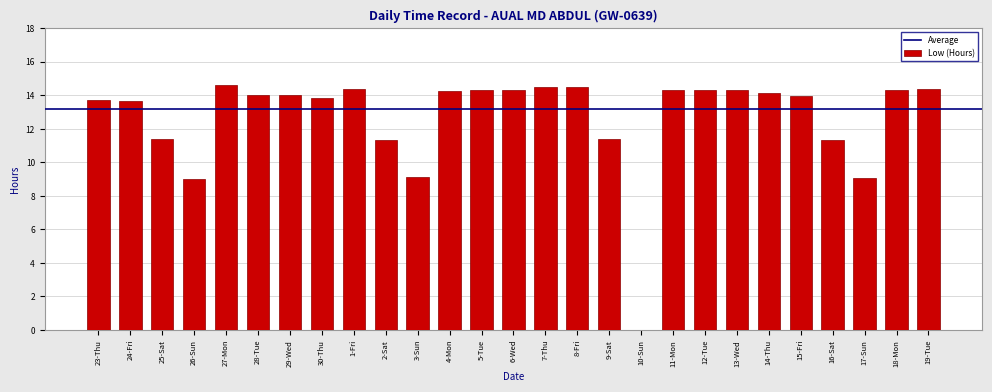

Which has a higher value, 23-Thu or 6-Wed?

6-Wed